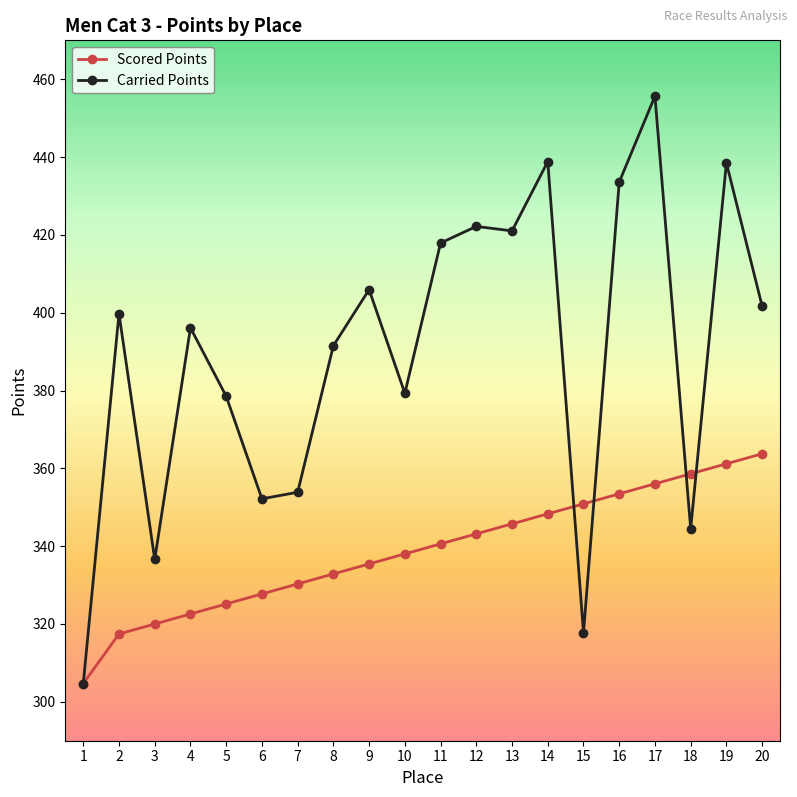

True or false: Carried Points and Scored Points cross at least once.

True